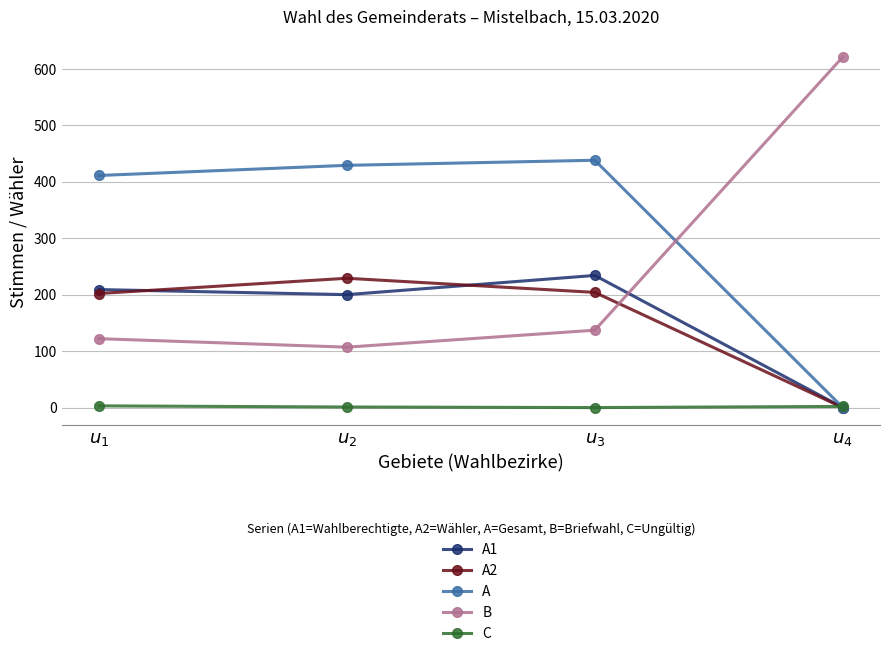

How many data points does each series have?

4